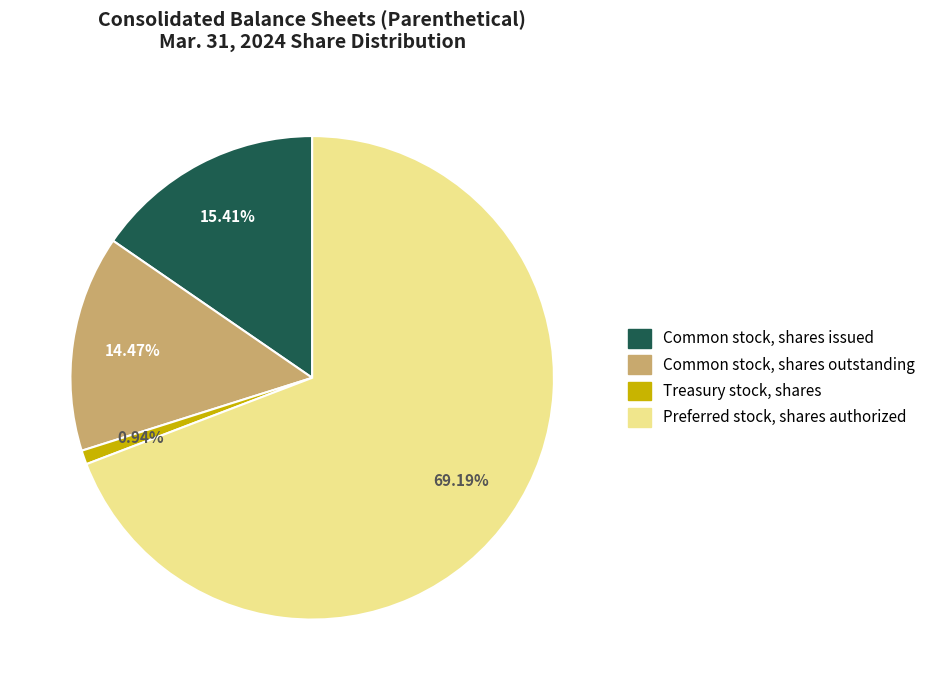

Which has a higher value, Preferred stock, shares authorized or Common stock, shares issued?

Preferred stock, shares authorized